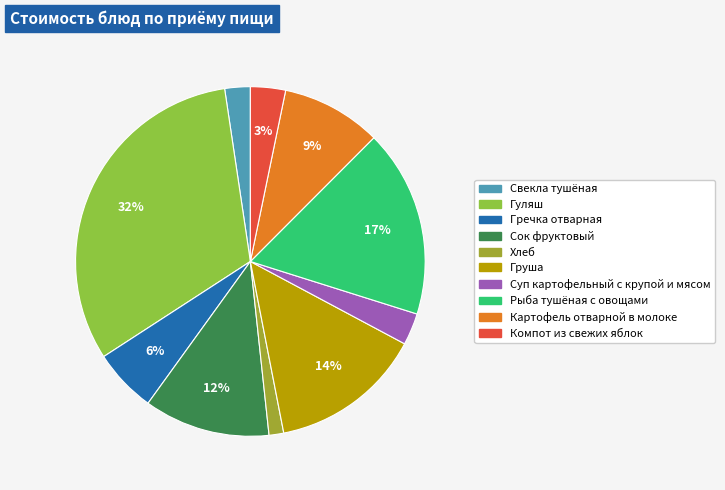

Which category has the biggest portion of the pie?

Гуляш